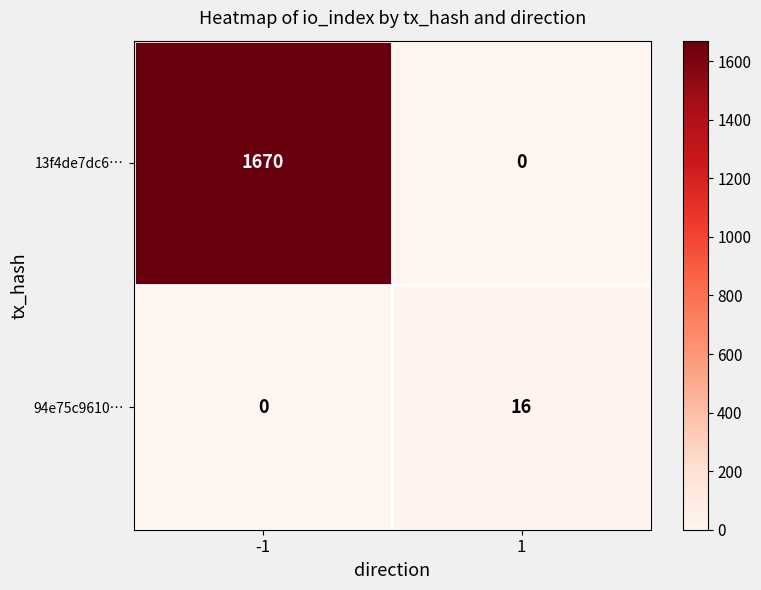

What is the sum of the 13f4de7dc6… values at 1 and -1?

1670